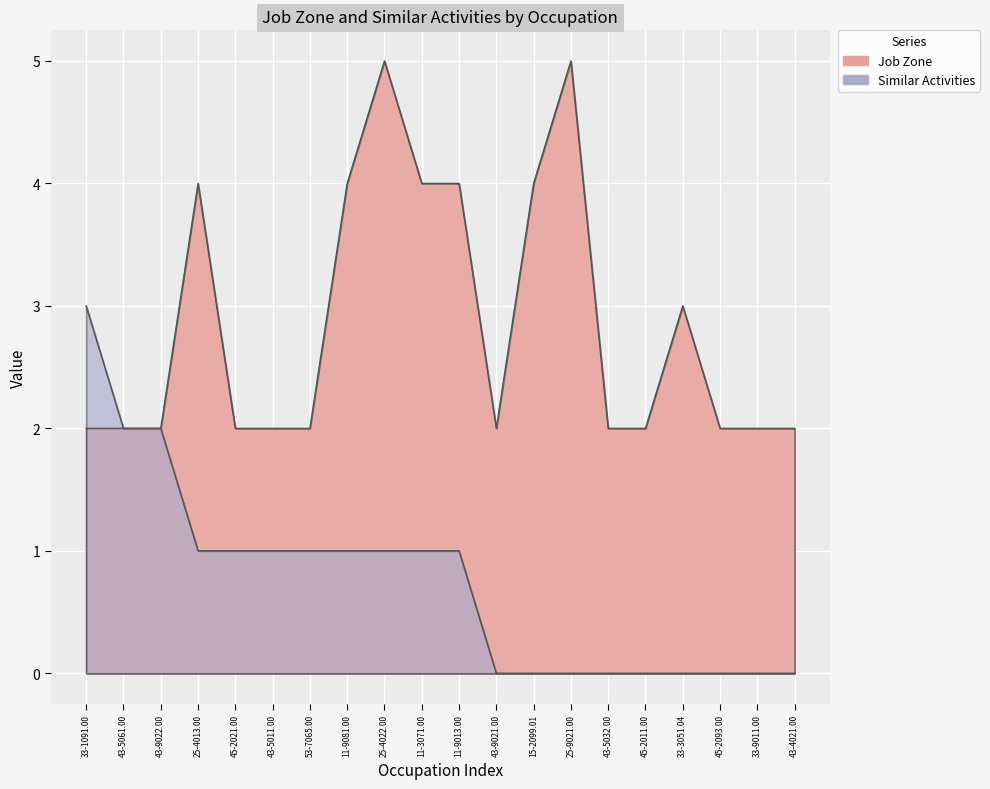

Reading left to right, what are all the values shown in this chart?

Job Zone: 33-1091.00=2	43-5061.00=2	43-9022.00=2	25-4013.00=4	45-2021.00=2	43-5011.00=2	53-7065.00=2	11-9081.00=4	25-4022.00=5	11-3071.00=4	11-9013.00=4	43-9021.00=2	15-2099.01=4	25-9021.00=5	43-5032.00=2	45-2011.00=2	33-3051.04=3	45-2093.00=2	33-9011.00=2	43-4021.00=2
Similar Activities: 33-1091.00=3	43-5061.00=2	43-9022.00=2	25-4013.00=1	45-2021.00=1	43-5011.00=1	53-7065.00=1	11-9081.00=1	25-4022.00=1	11-3071.00=1	11-9013.00=1	43-9021.00=0	15-2099.01=0	25-9021.00=0	43-5032.00=0	45-2011.00=0	33-3051.04=0	45-2093.00=0	33-9011.00=0	43-4021.00=0